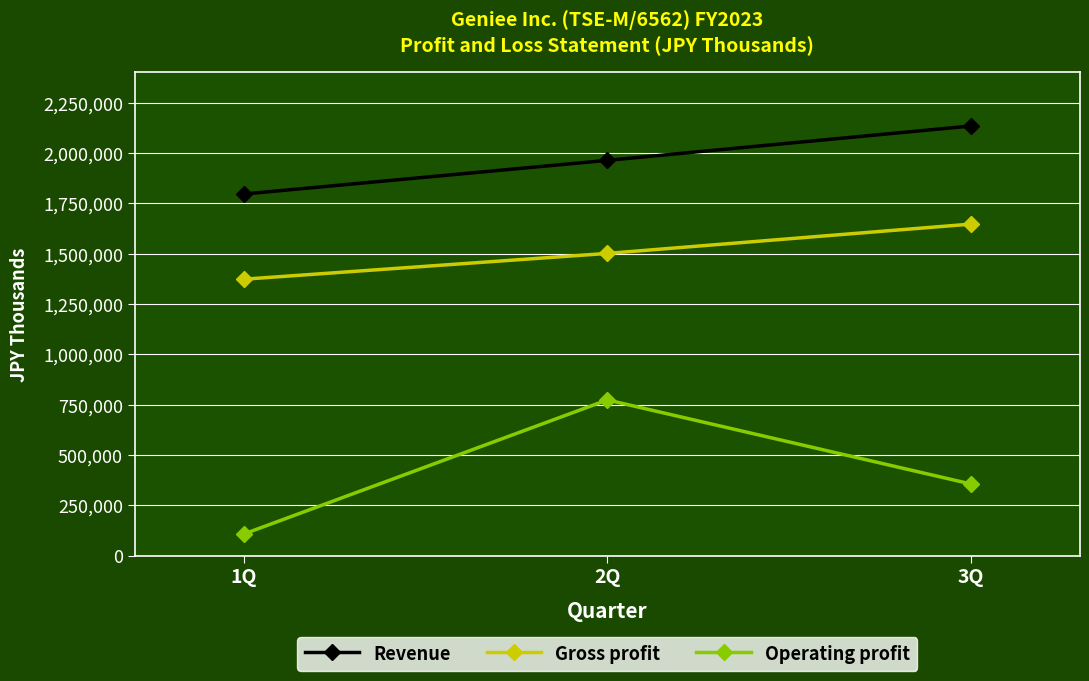

What is the spread (max minus min) of values at 3Q?

1777520